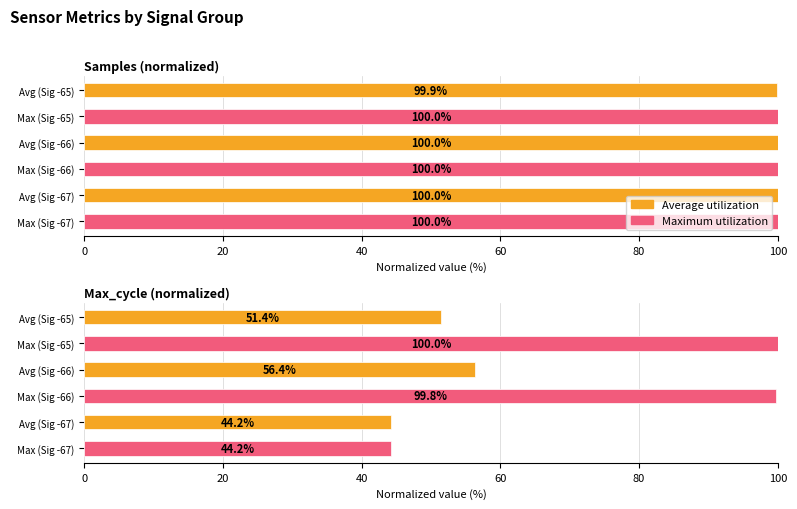

What is the lowest value of the Maximum utilization series?

44.2